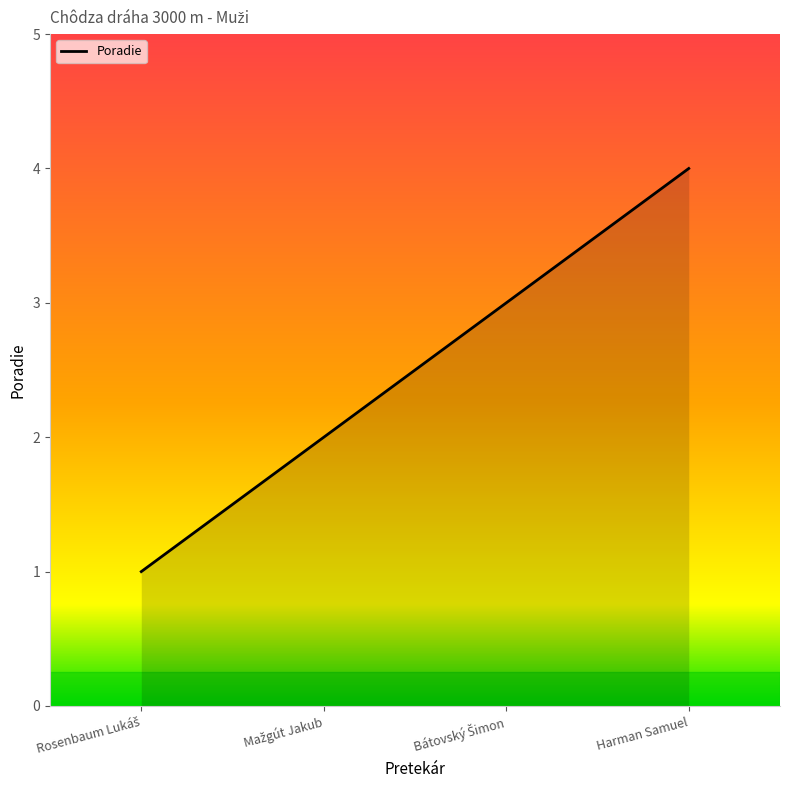

What is the greatest value displayed?

4